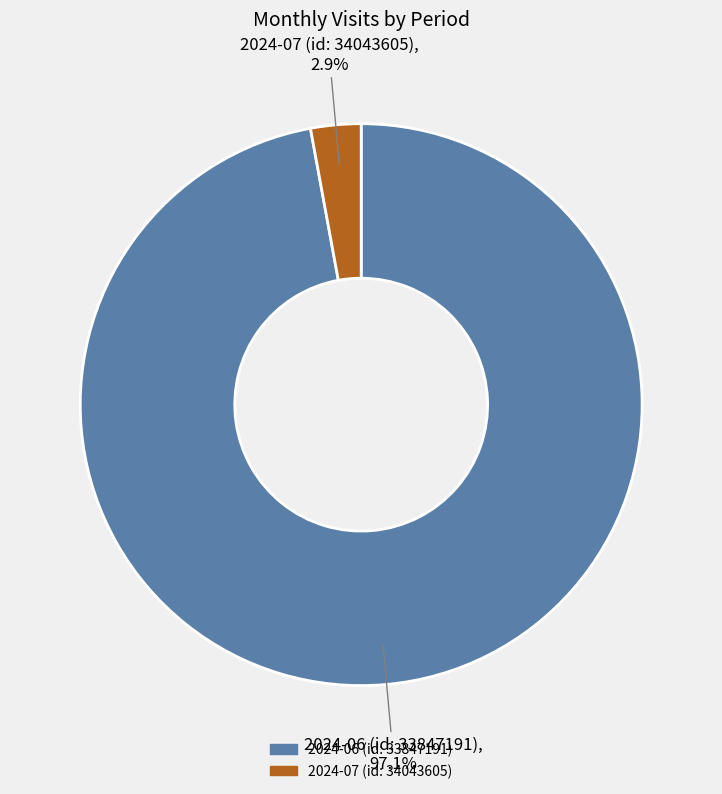

Rank the categories by value from lowest to highest.

2024-07 (id: 34043605), 2024-06 (id: 33847191)